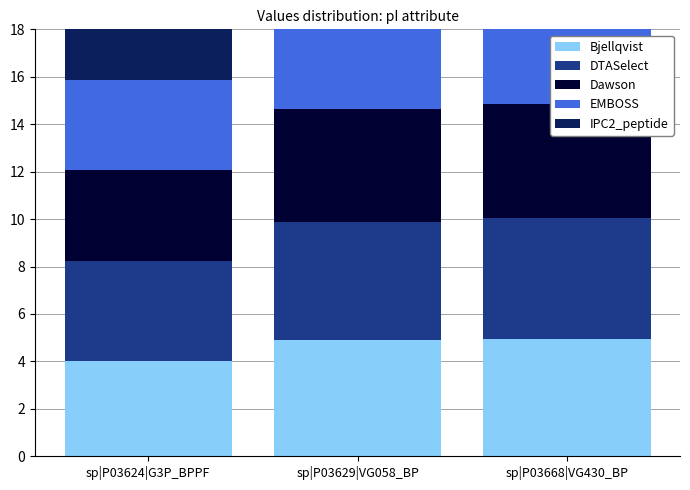

At sp|P03668|VG430_BP, list the series in order from largest to smallest.

DTASelect, IPC2_peptide, Bjellqvist, Dawson, EMBOSS